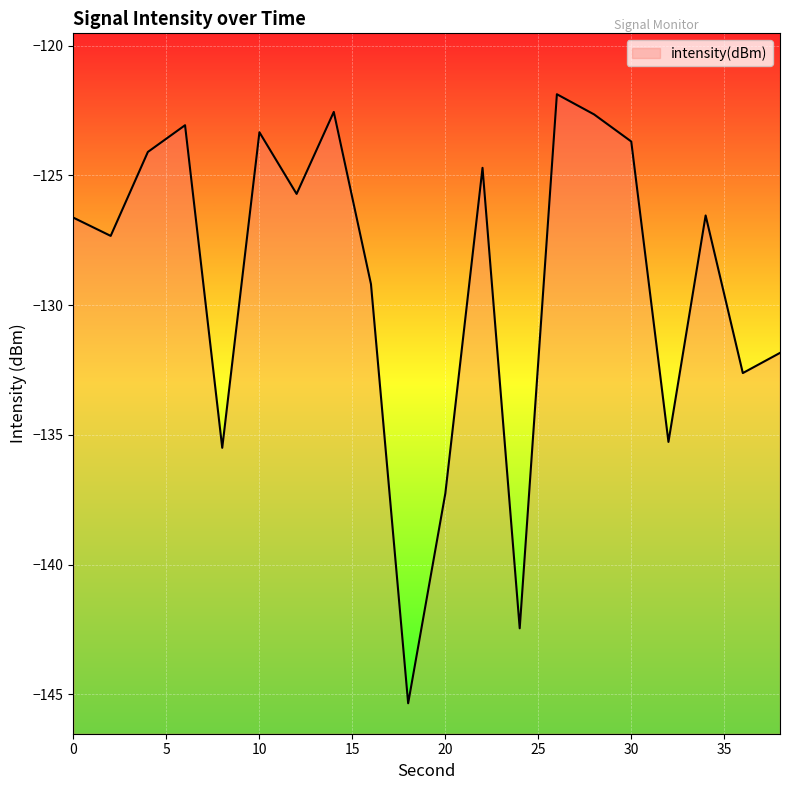

What is the difference between the second highest and minimum values?

22.8